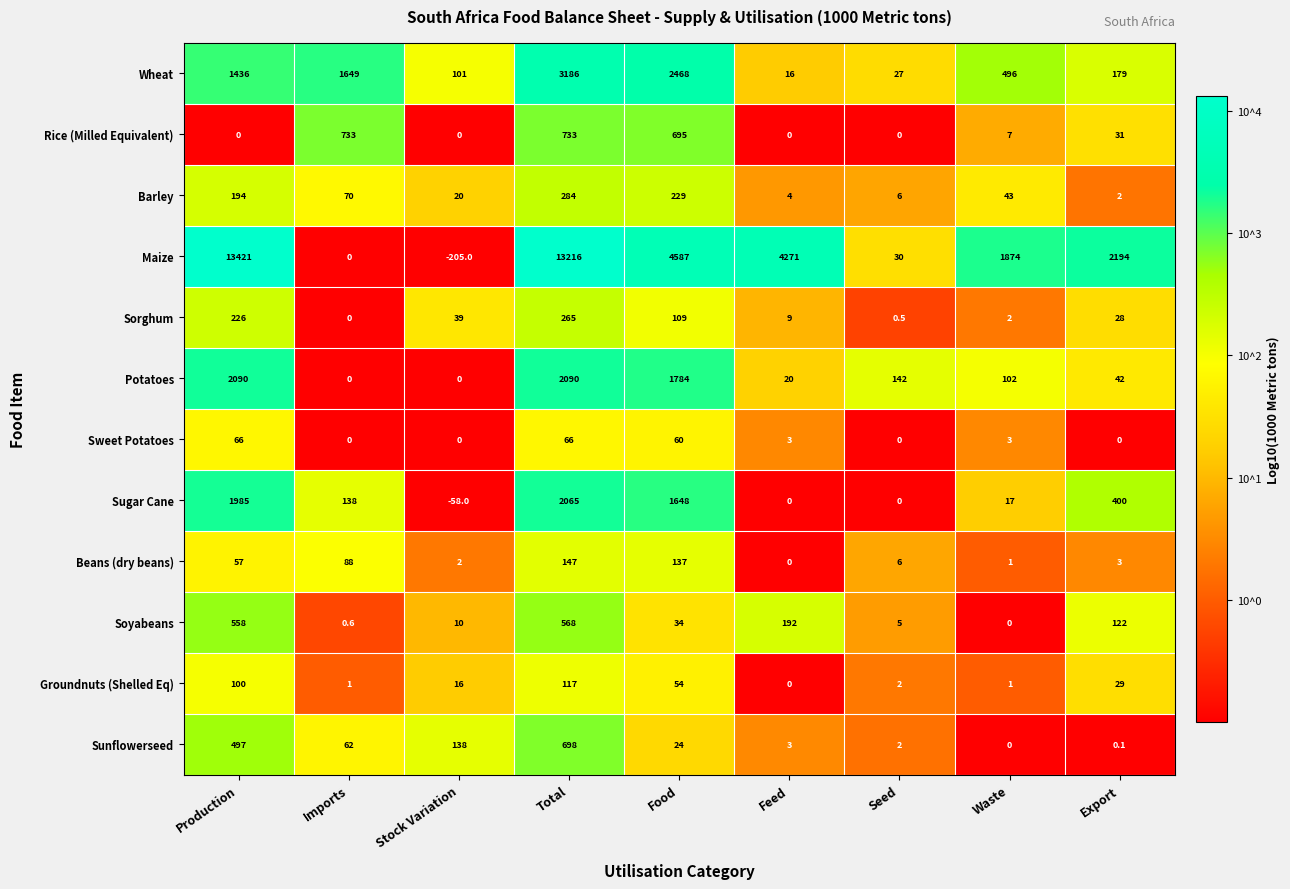

Rank the series by their maximum value, from highest to lowest.

Maize, Wheat, Potatoes, Sugar Cane, Rice (Milled Equivalent), Sunflowerseed, Soyabeans, Barley, Sorghum, Beans (dry beans), Groundnuts (Shelled Eq), Sweet Potatoes